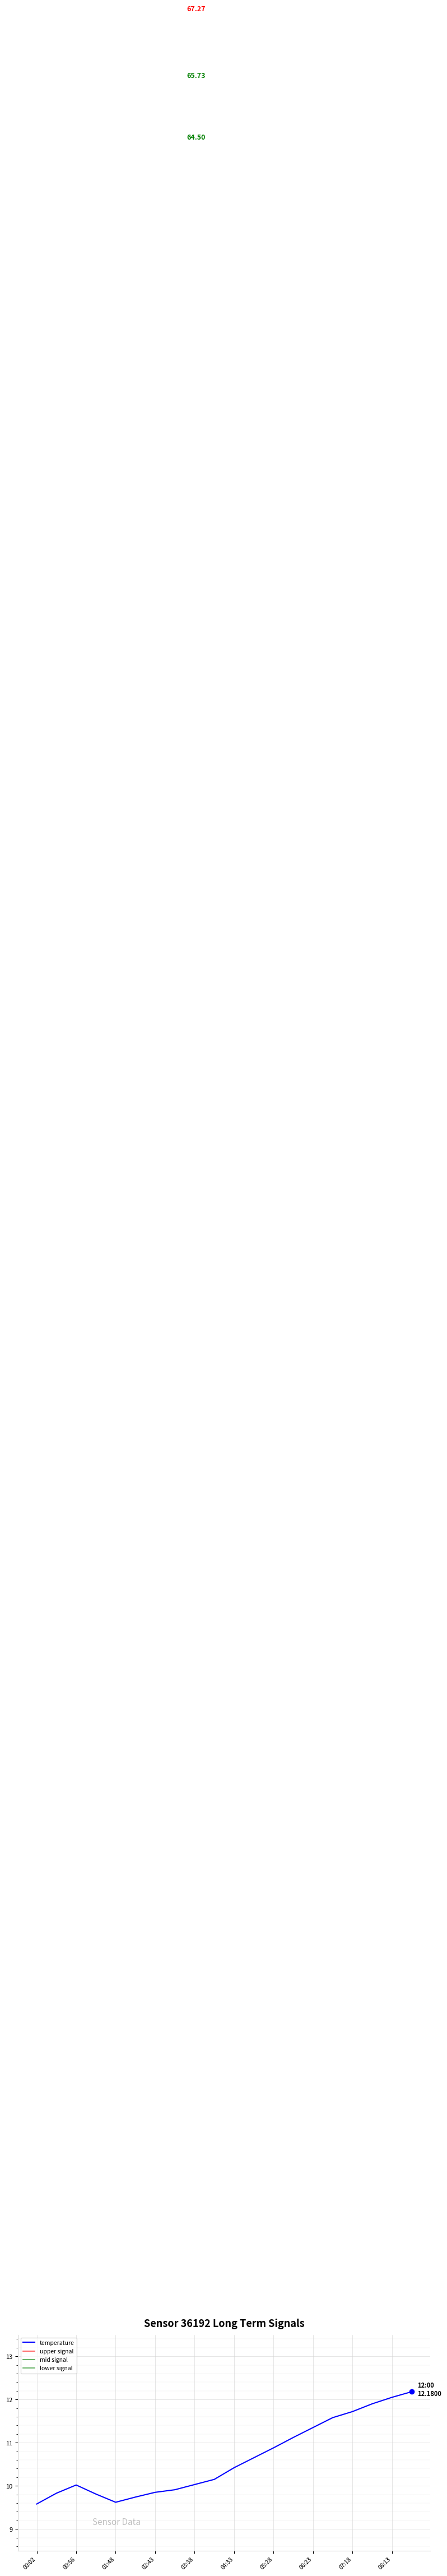

Where is the data nearest to the value 10?

00:56